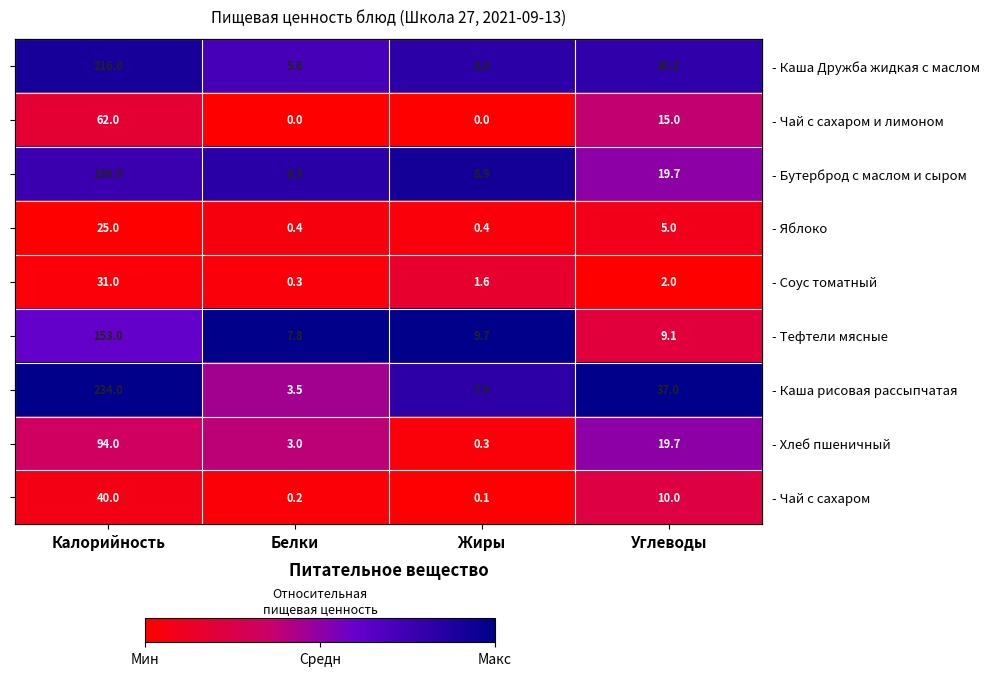

The - Чай с сахаром и лимоном series shows 0.2 at Белки. True or false?

False